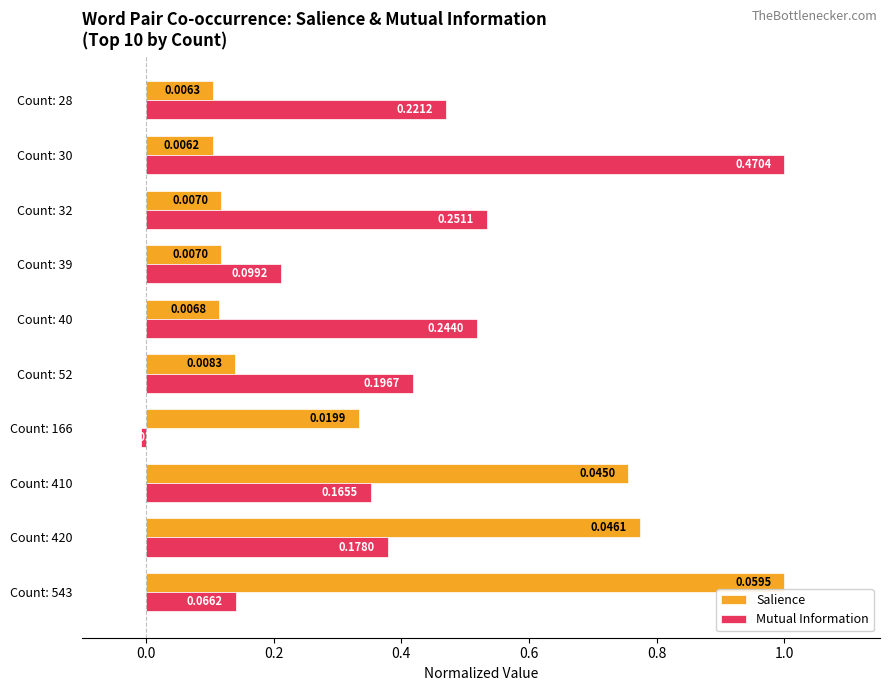

Between Count: 40 and Count: 32, which series saw the biggest shift?

Mutual Information